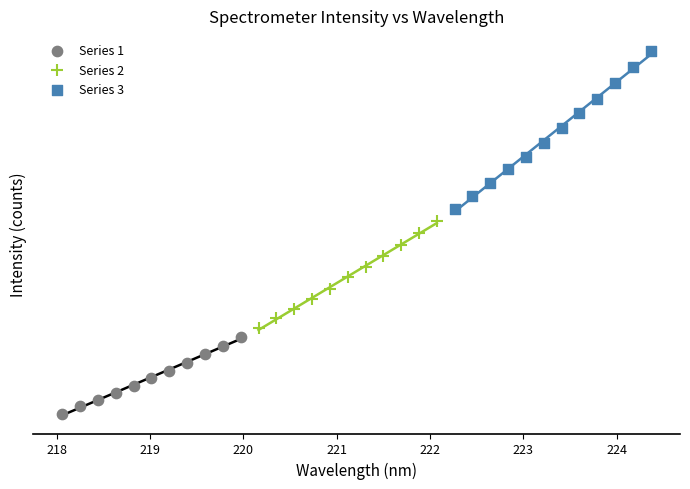

Which series has the widest spread of Y values?

Series 3